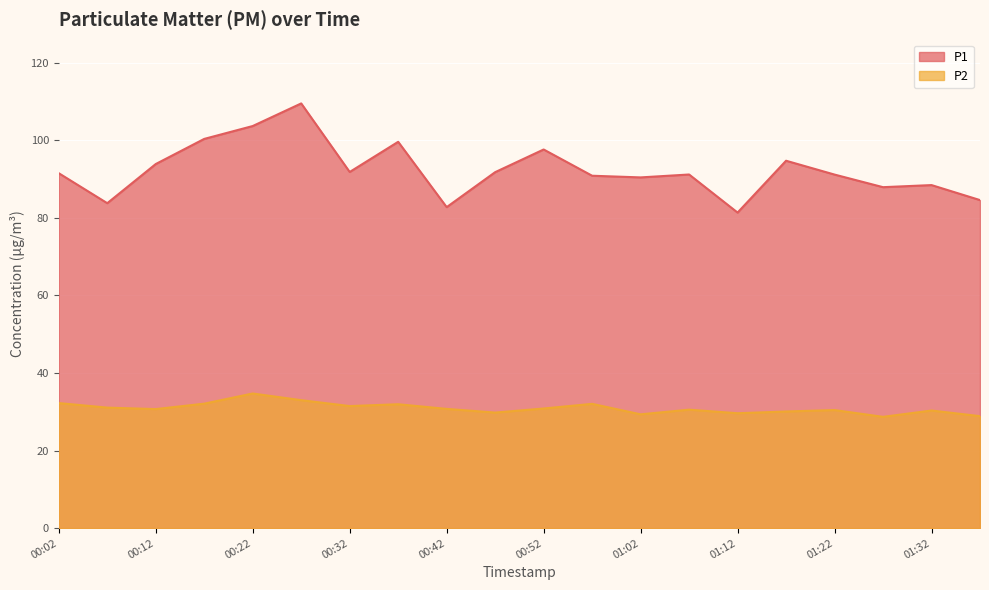

What is the difference between the highest and lowest values at 00:12?

63.2